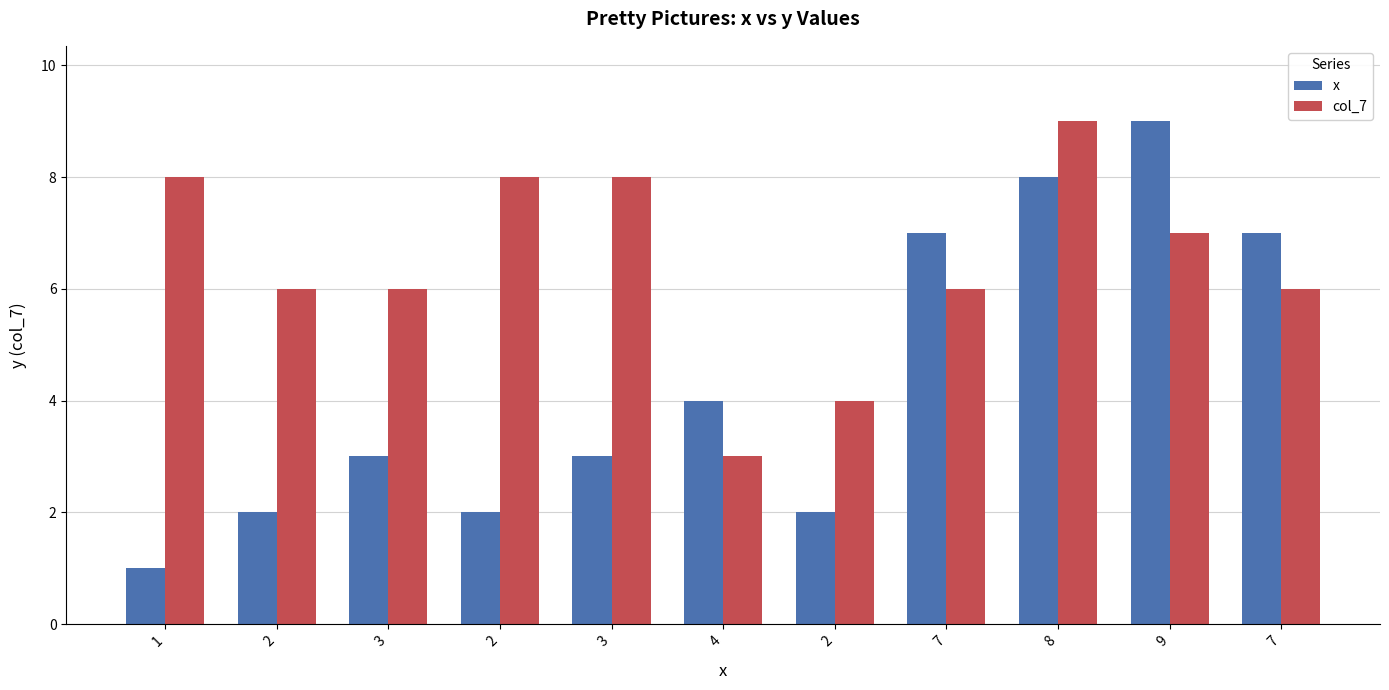

What is the label of the 10th bar from the left?

9